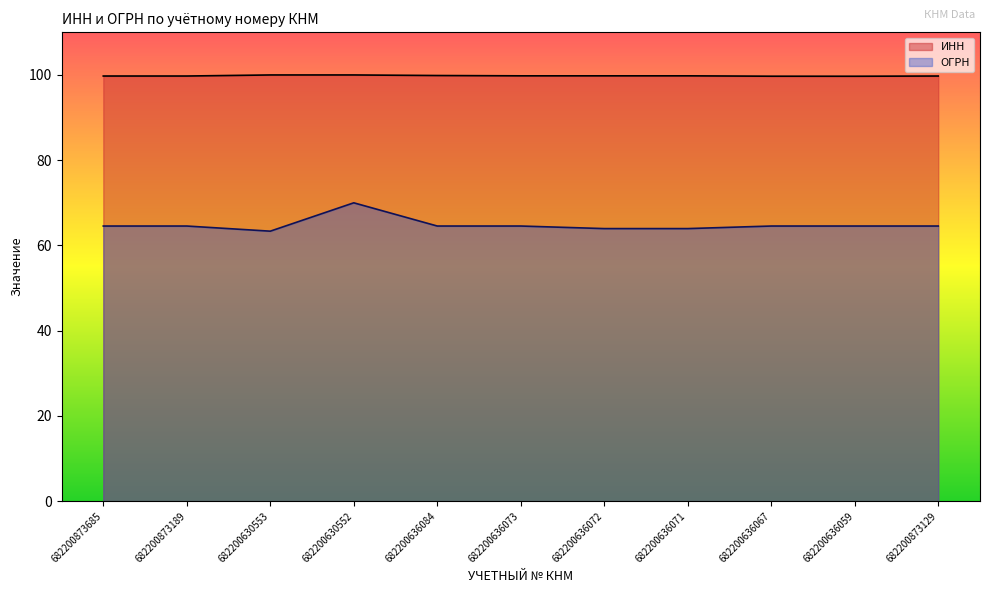

At which category does ОГРН reach its first local valley?

682200630553